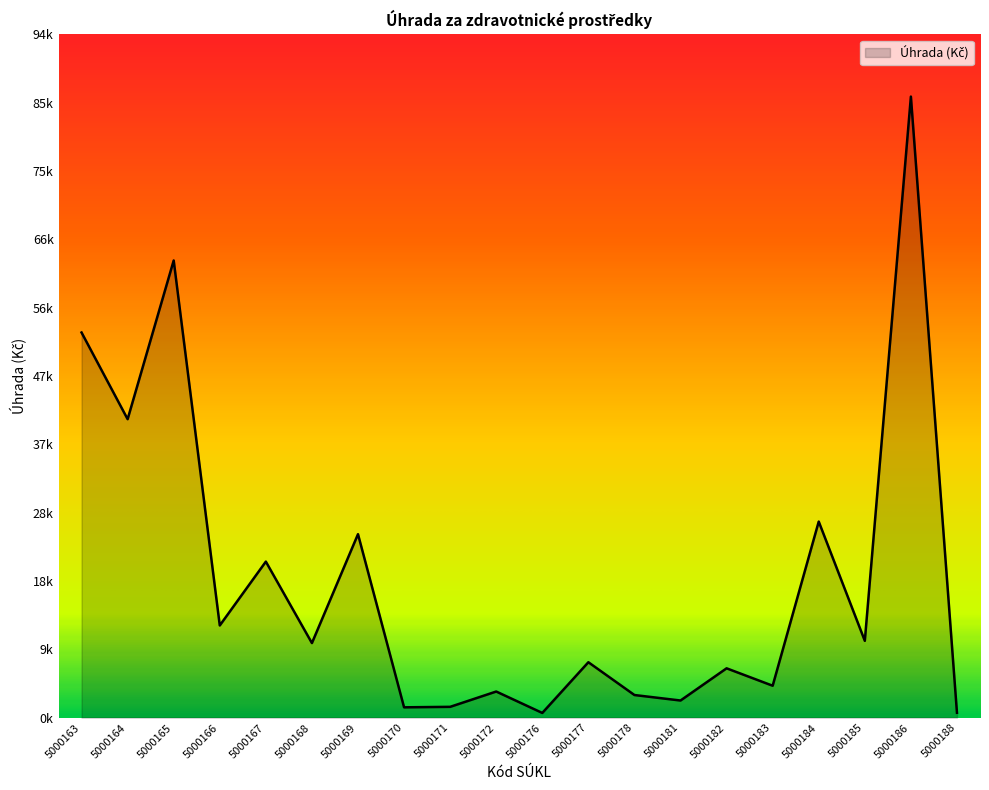

Does the chart display data point markers on the line(s)?

No